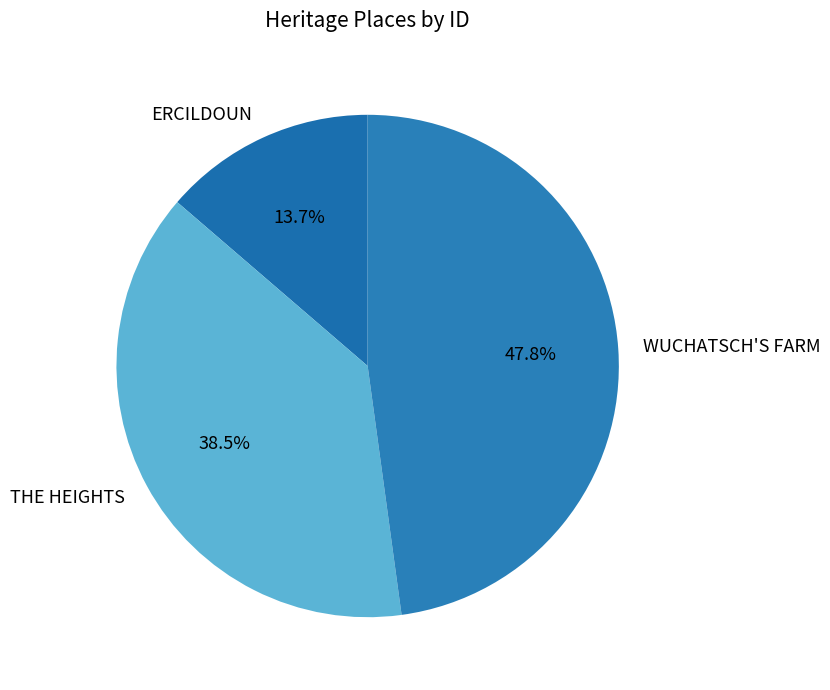

Combined, do ERCILDOUN and WUCHATSCH'S FARM account for over 50%?

Yes